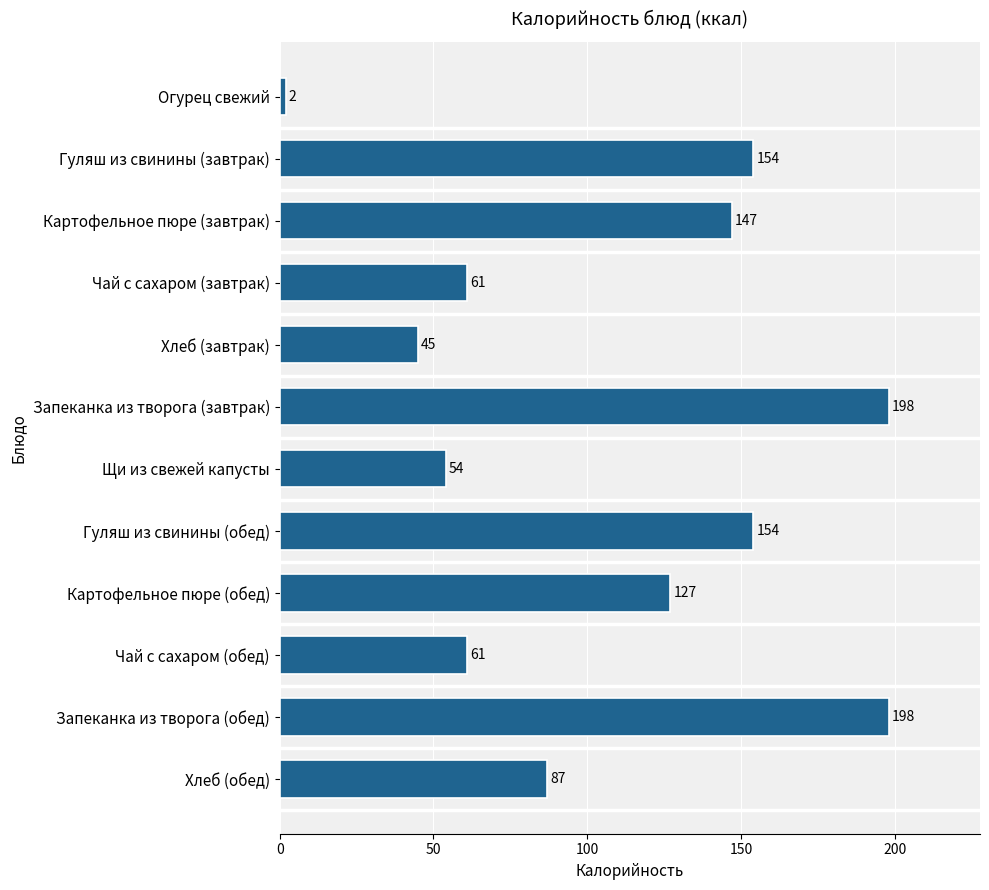

What is the approximate value at Запеканка из творога (завтрак)?

198